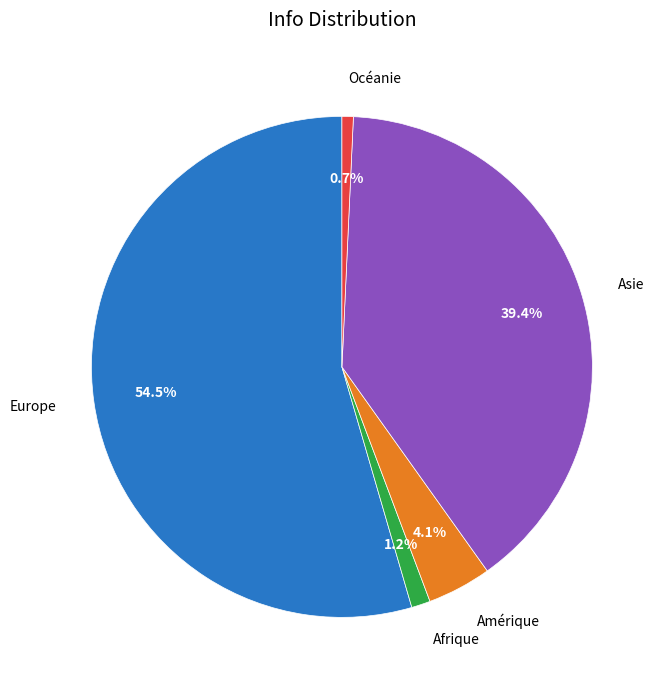

To the nearest percent, what is the difference between the largest and smallest slice percentages?

54%